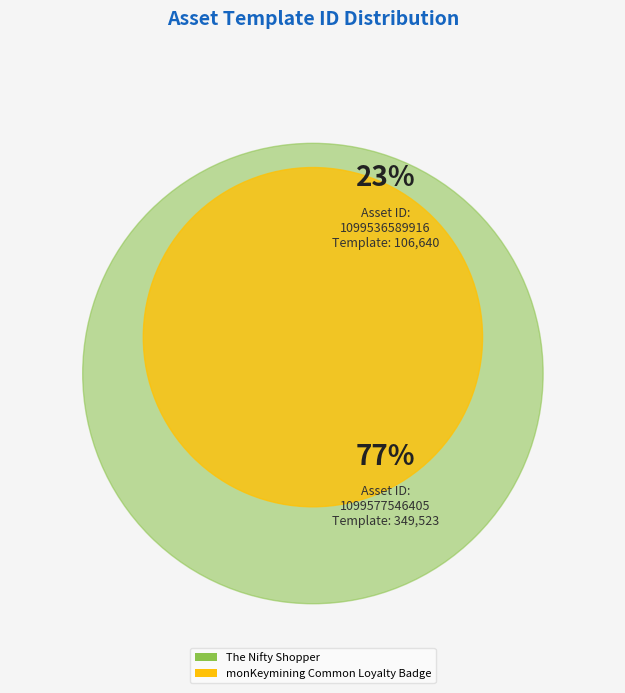

How many segments does this pie chart have?

2